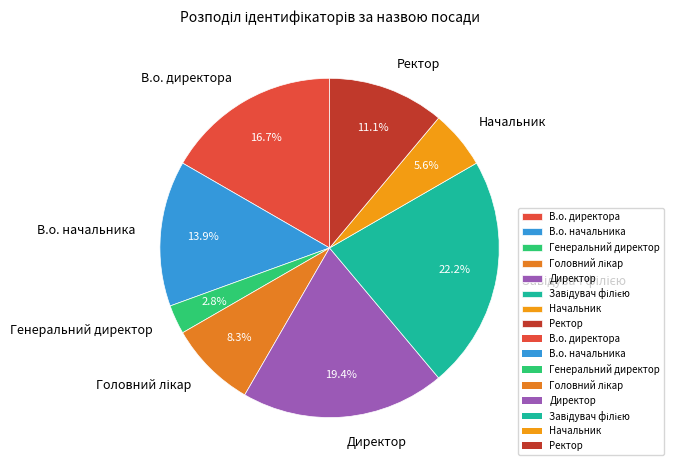

Which category has the smallest portion of the pie?

Генеральний директор